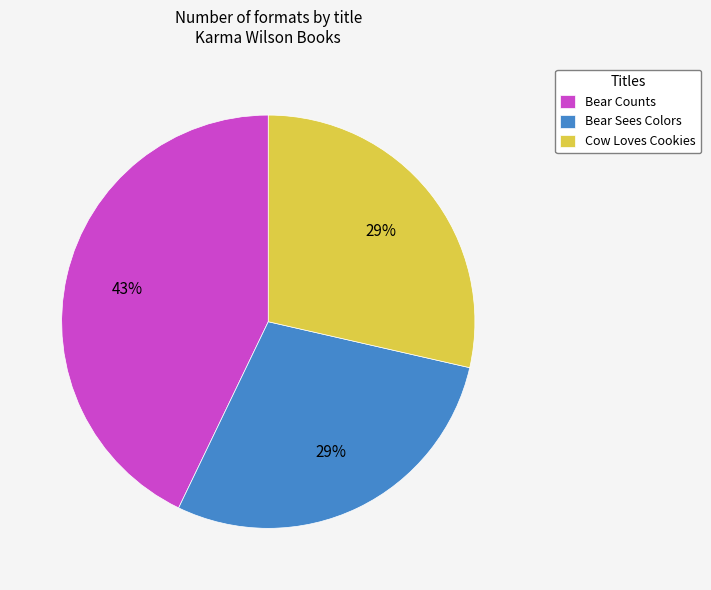

To the nearest percent, what is the average slice percentage?

33%